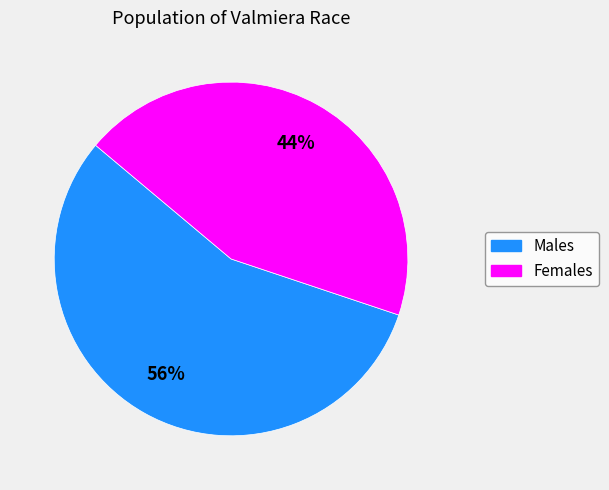

Is there any slice that represents more than half of the pie?

Yes